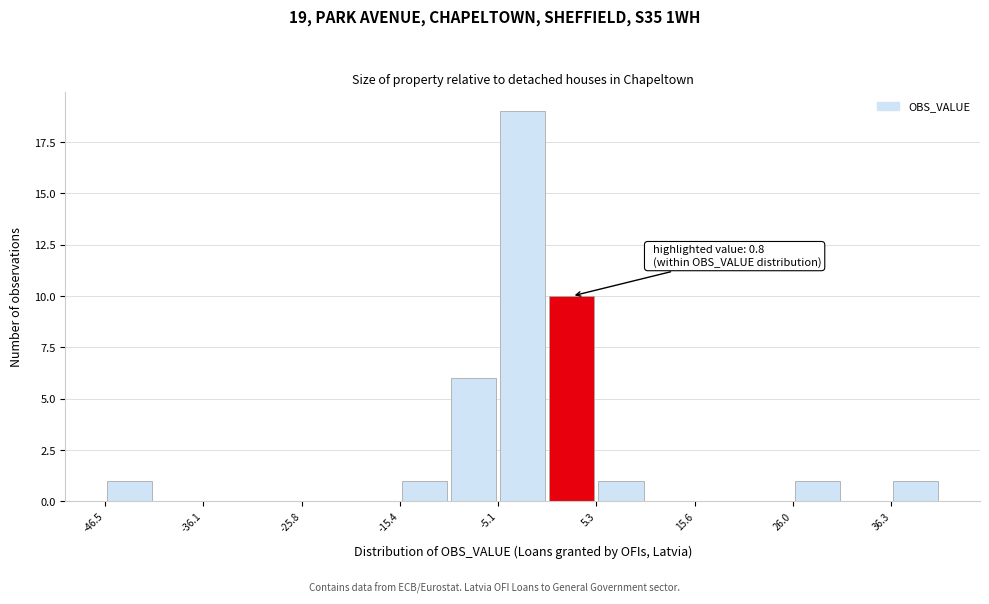

Read against the x-axis, roughly where is the centre of the tallest bar?

-2